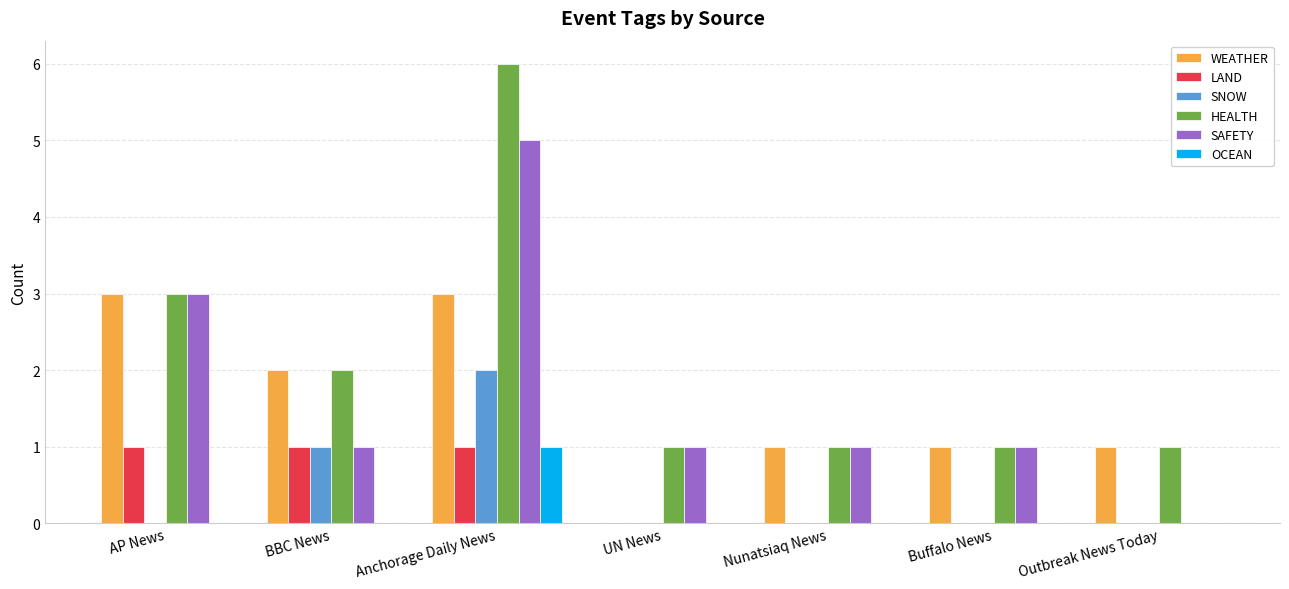

What is the sum of all LAND values?

3